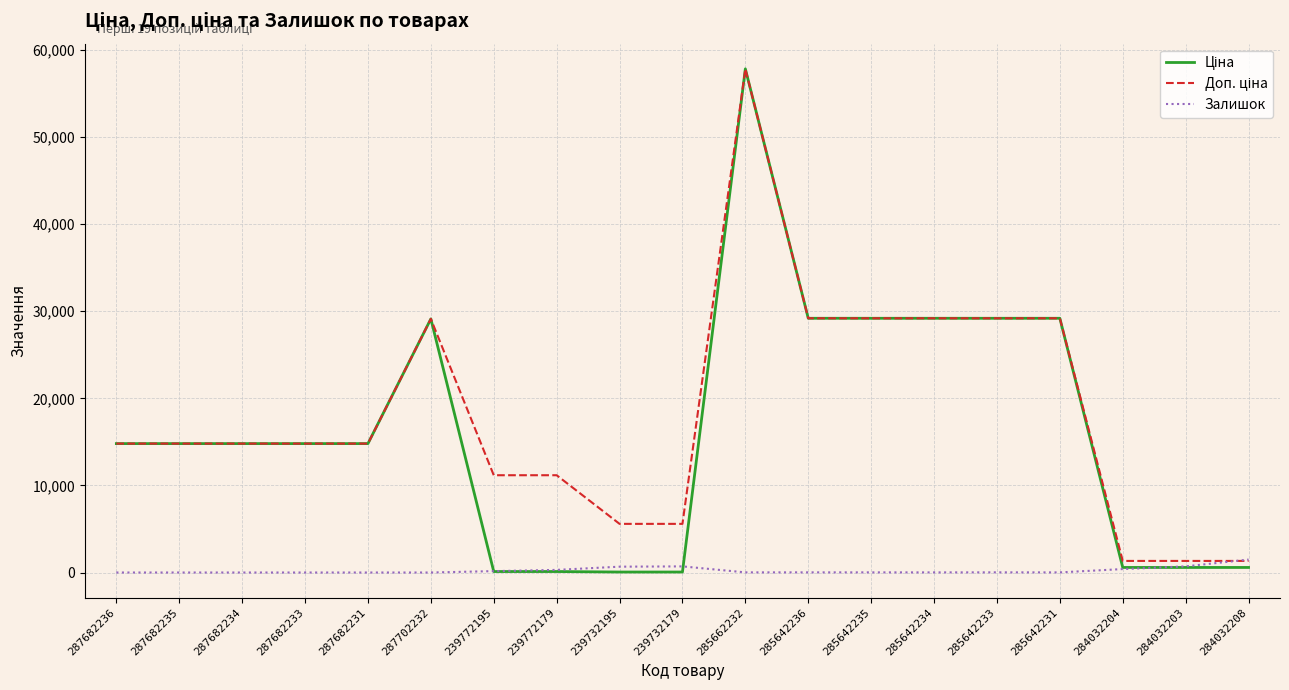

How many lines are shown in the chart?

3